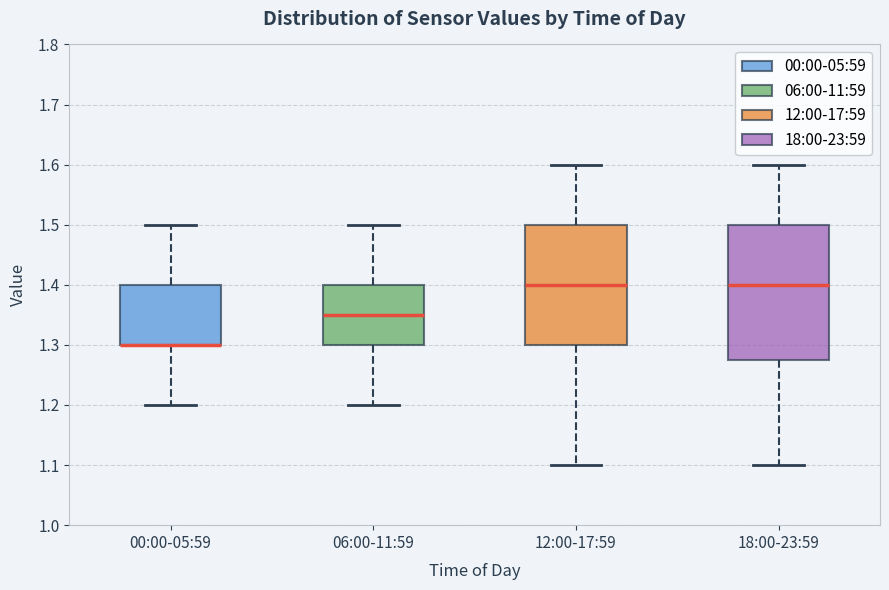

Where does the lower whisker of the box for 12:00-17:59 end on the y-axis? The values are not printed on the chart, so give them approximately, as read against the axis.

1.10